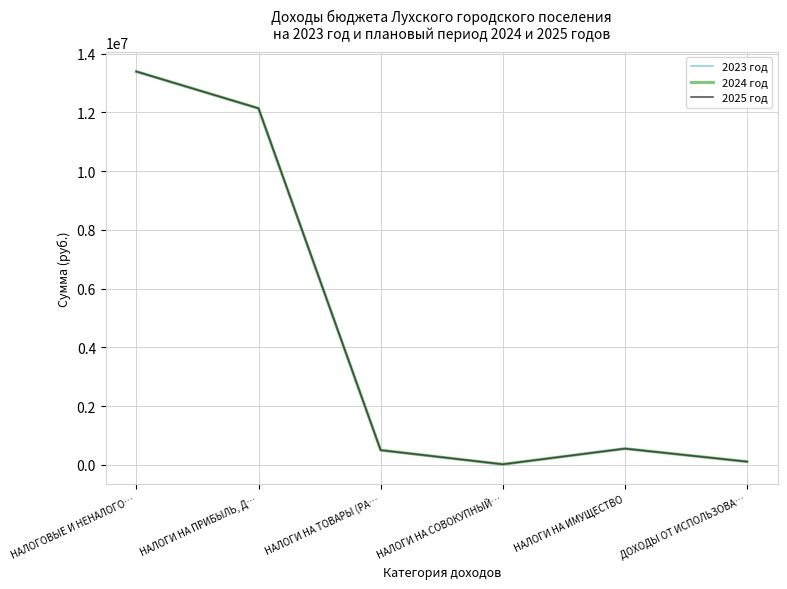

Does the chart display data point markers on the line(s)?

No